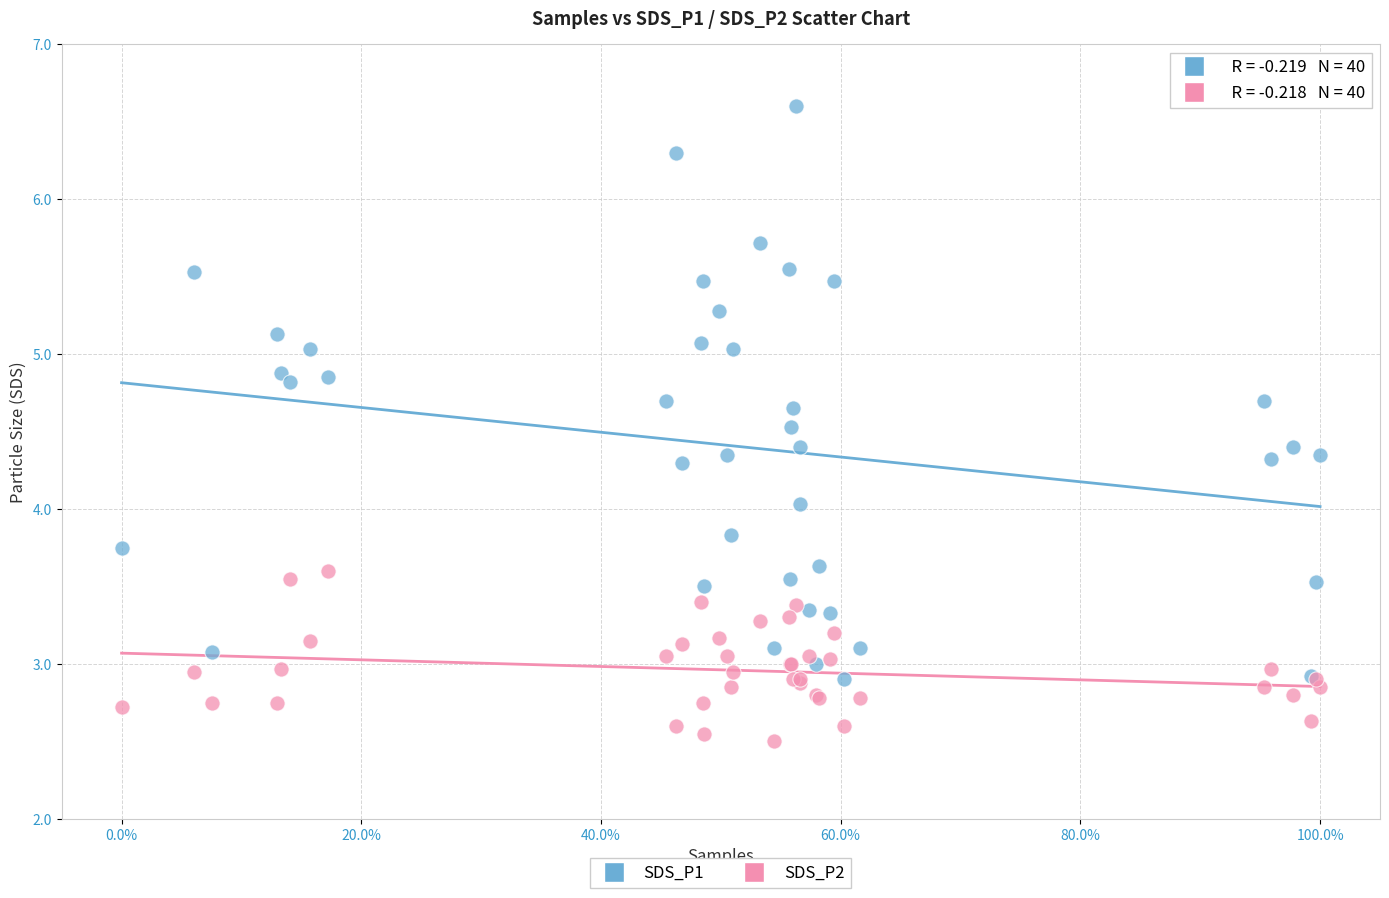

Which series contains the highest Y value?

SDS_P1